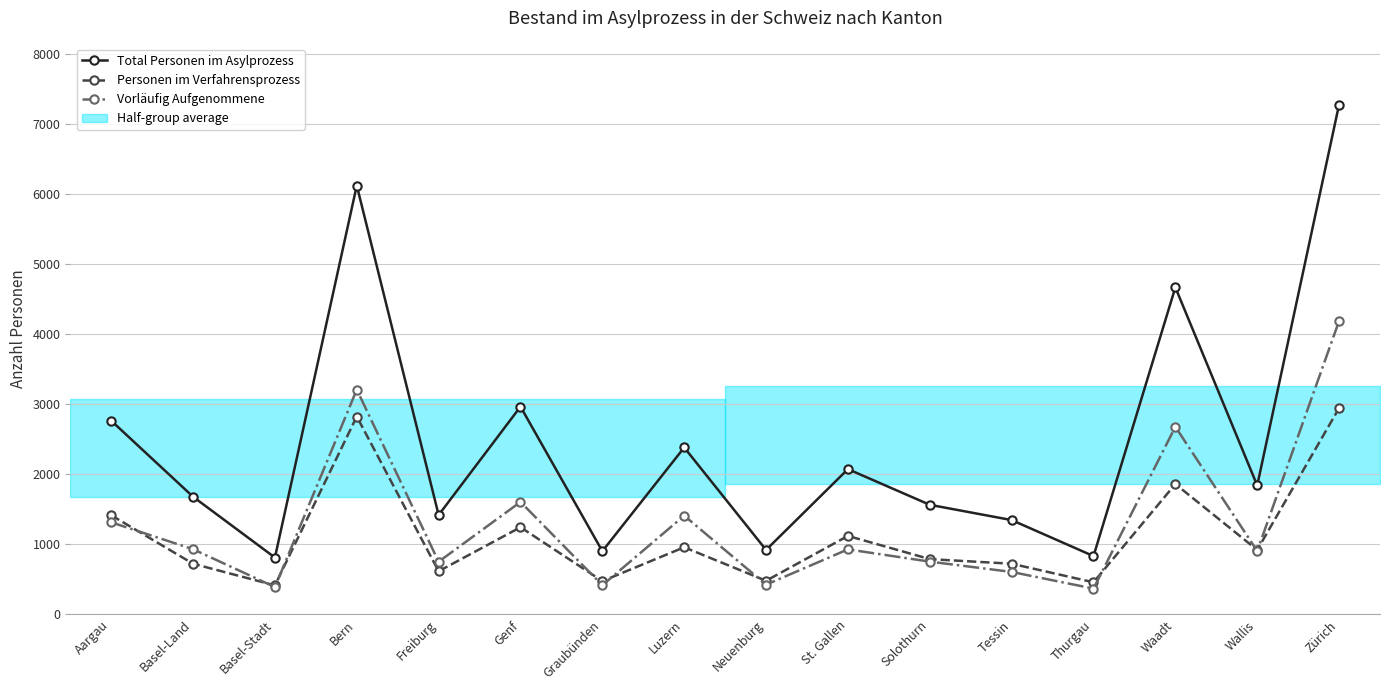

True or false: Vorläufig Aufgenommene and Total Personen im Asylprozess cross at least once.

False